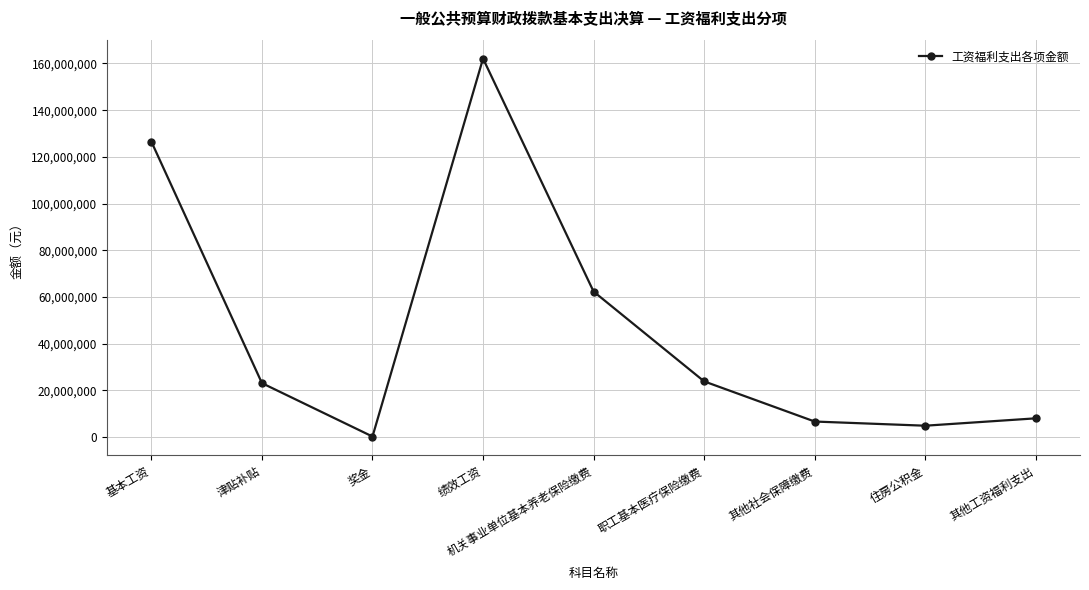

What is the difference between the second highest and minimum values?

126307255.9